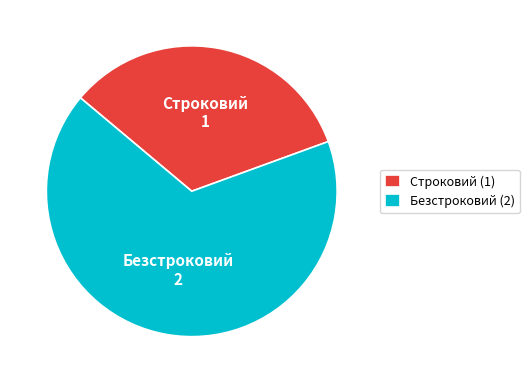

Rank the categories by value from highest to lowest.

Безстроковий, Строковий